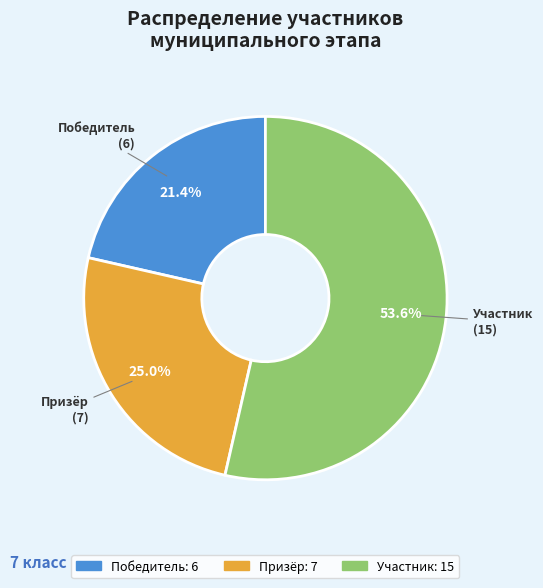

To the nearest percent, what is the difference between the Участник and Призёр slice percentages?

29%